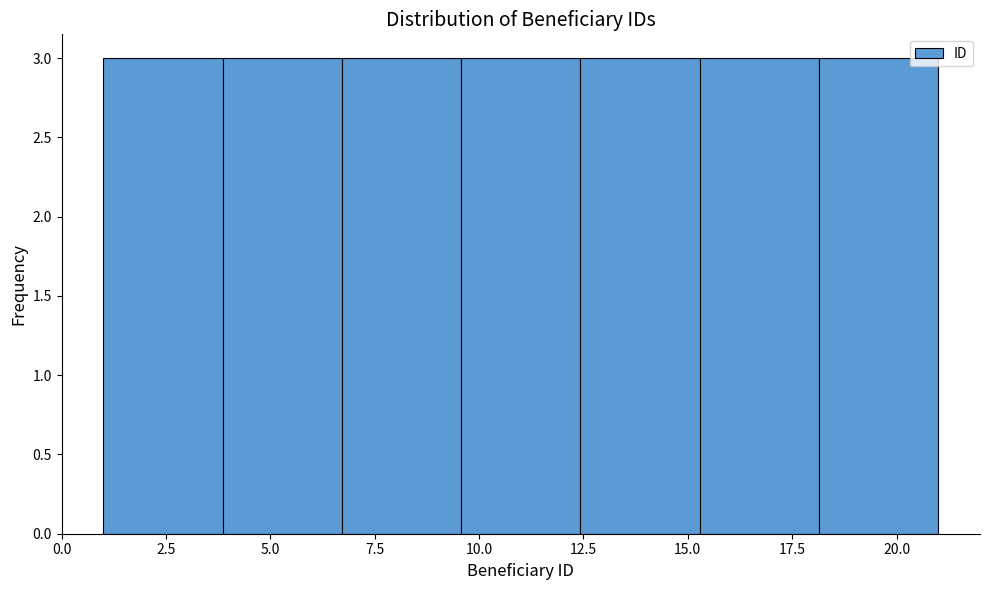

Reading left to right, list every bar in this chart as the range it spans on the x-axis followed by its height. Neither the bar edges nor the heights are printed on the chart, so give them approximately, as read against the axes.

1.0 to 4.0: 3
4.0 to 6.5: 3
6.5 to 9.5: 3
9.5 to 12.5: 3
12.5 to 15.5: 3
15.5 to 18.0: 3
18.0 to 21.0: 3